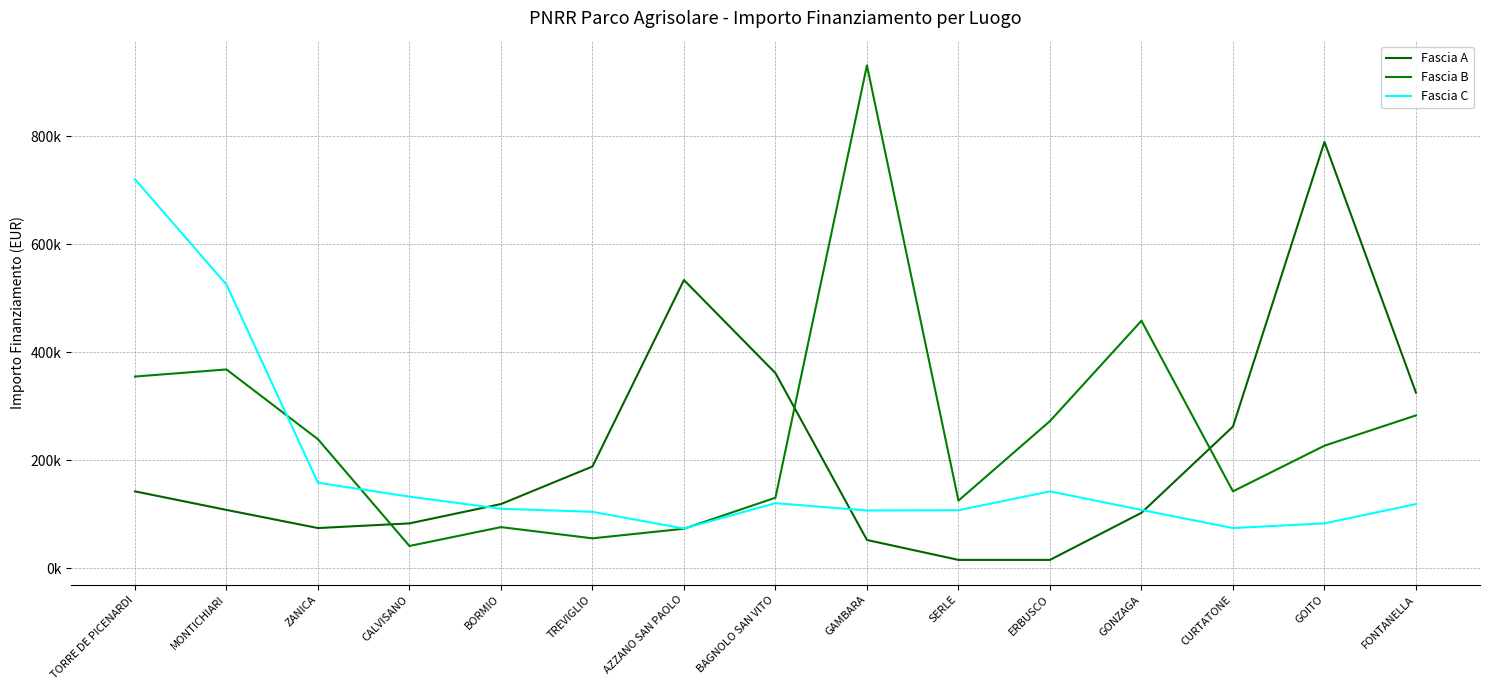

How many series are shown in this chart?

3